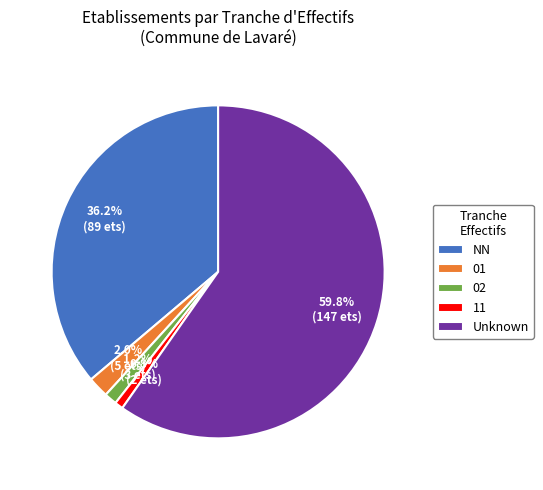

Combined, do Unknown and 02 account for over 50%?

Yes